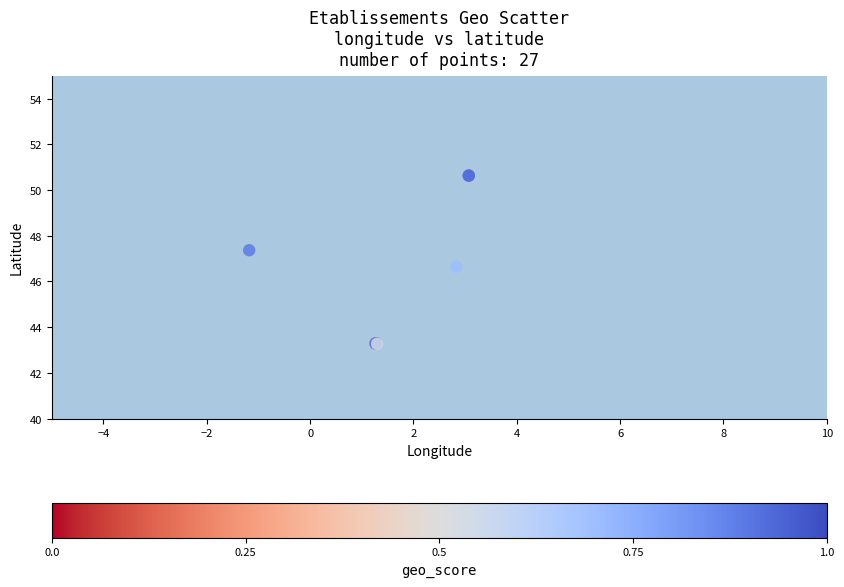

What Y value in the scatter plot is closest to 46?

46.6